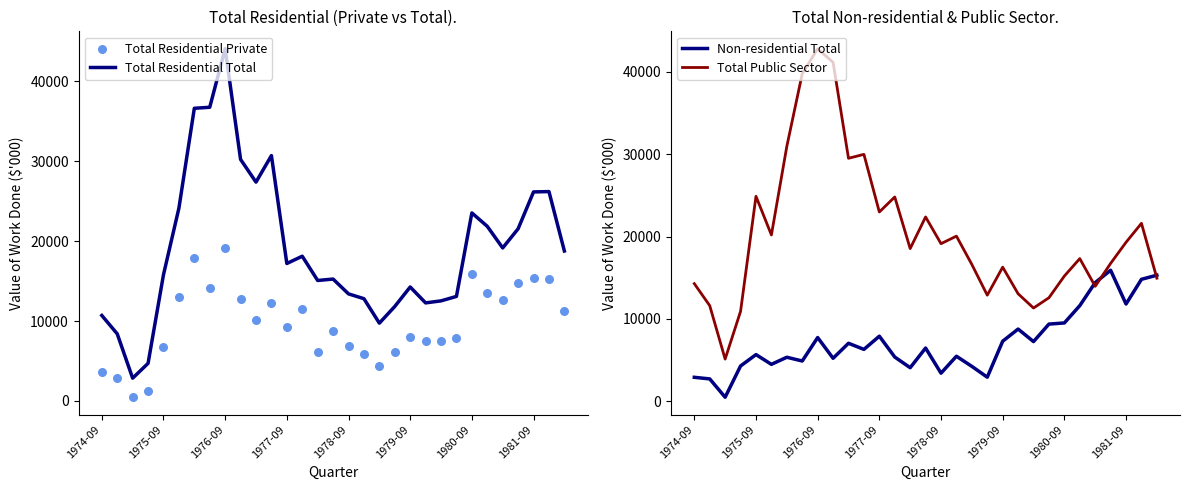

At how many categories does at least one series exceed 19956?

17